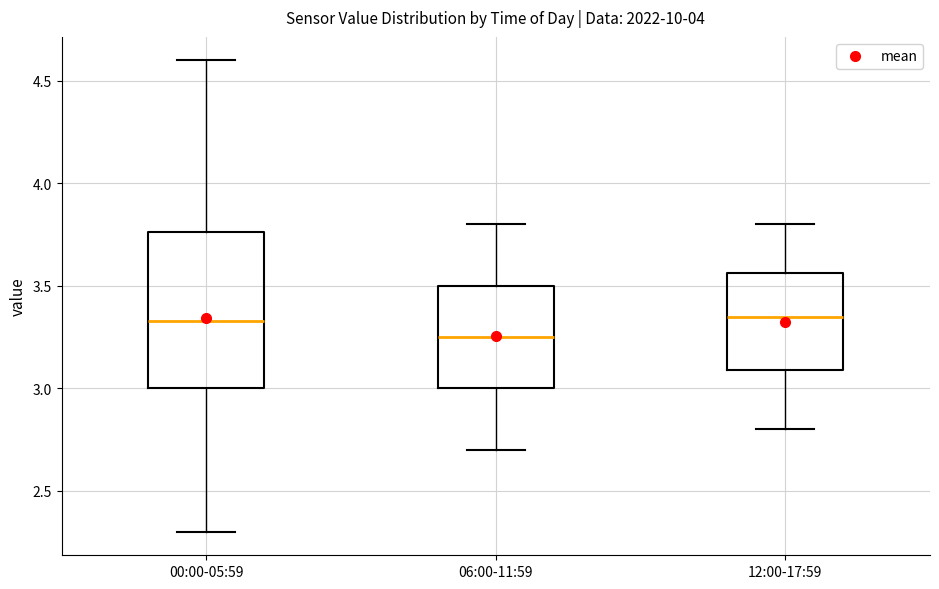

Where is the lower edge of the box for 12:00-17:59 on the y-axis? The values are not printed on the chart, so give them approximately, as read against the axis.

3.10